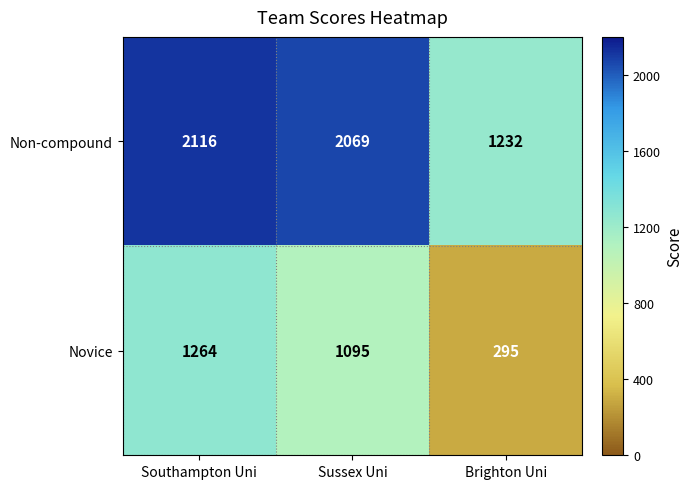

How many series are shown in this chart?

2